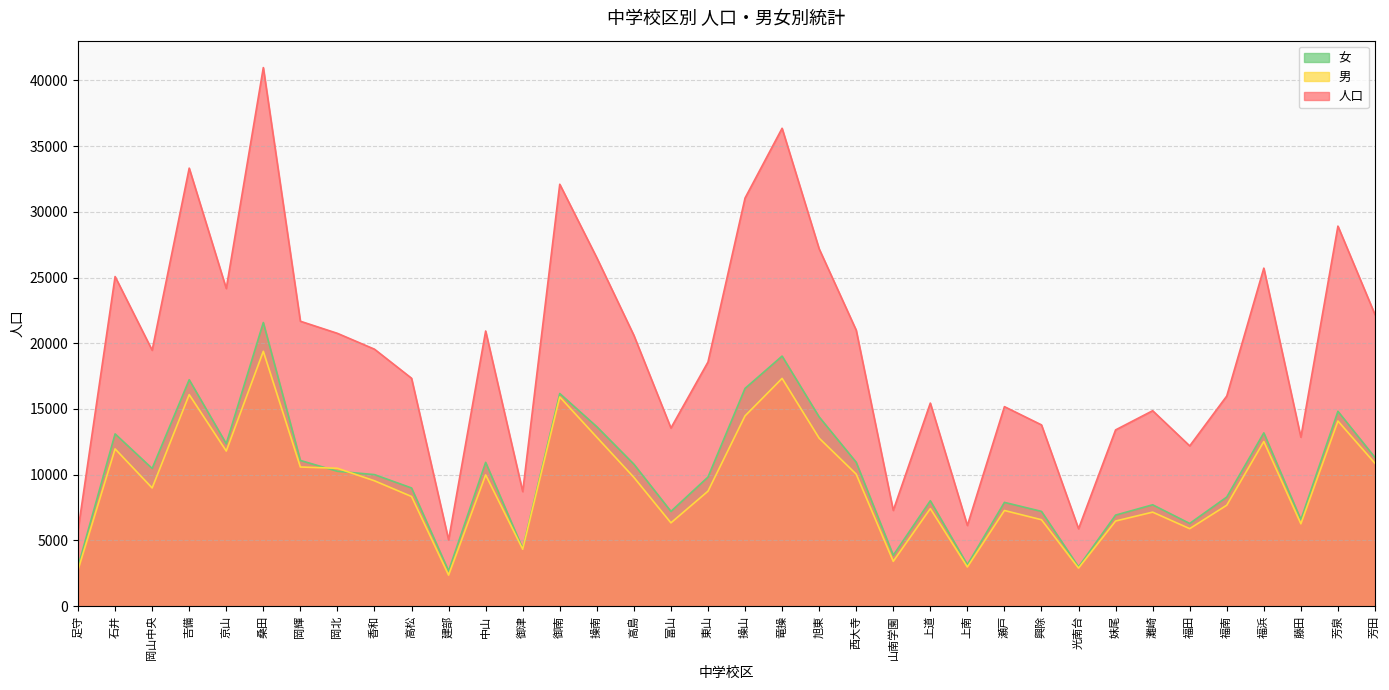

Reading right to left, what are all the values shown in this chart?

人口: 22181	28908	12855	25712	15986	12193	14869	13410	5894	13791	15178	6140	15449	7288	20995	27181	36349	31042	18571	13553	20604	26502	32091	8718	20930	5046	17339	19548	20753	21674	40964	24163	33318	19468	25072	5783
男: 10869	14084	6268	12528	7682	5899	7155	6480	2900	6578	7280	2983	7423	3413	10047	12782	17326	14477	8748	6341	9800	12850	15915	4334	9988	2364	8345	9539	10491	10588	19387	11802	16093	8993	11965	2763
女: 11312	14824	6587	13184	8304	6294	7714	6930	2994	7213	7898	3157	8026	3875	10948	14399	19023	16565	9823	7212	10804	13652	16176	4384	10942	2682	8994	10009	10262	11086	21577	12361	17225	10475	13107	3020